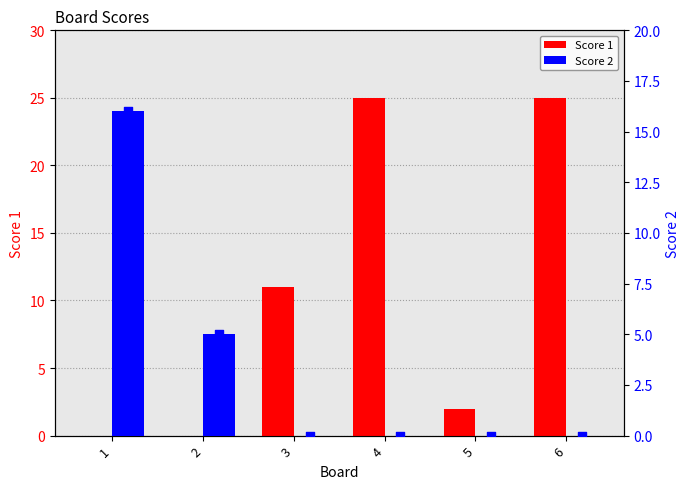

At which category is the sum across all series the highest?

4